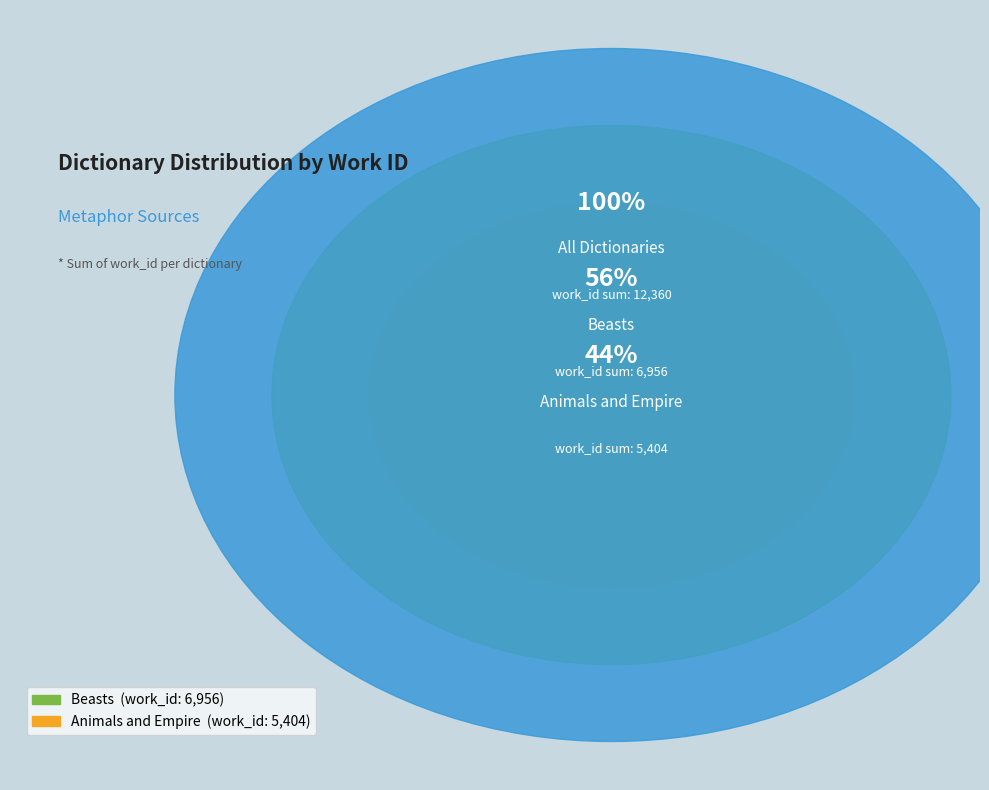

To the nearest percent, what portion does Animals and Empire represent?

44%